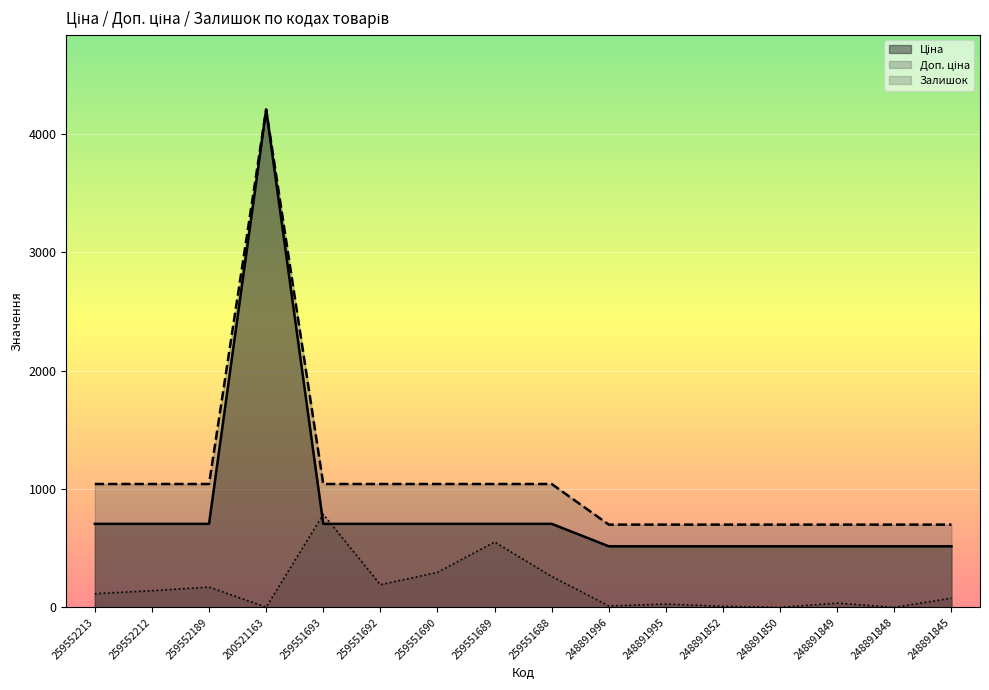

True or false: Доп. ціна has a value of 2578.8 at 200521163.

False